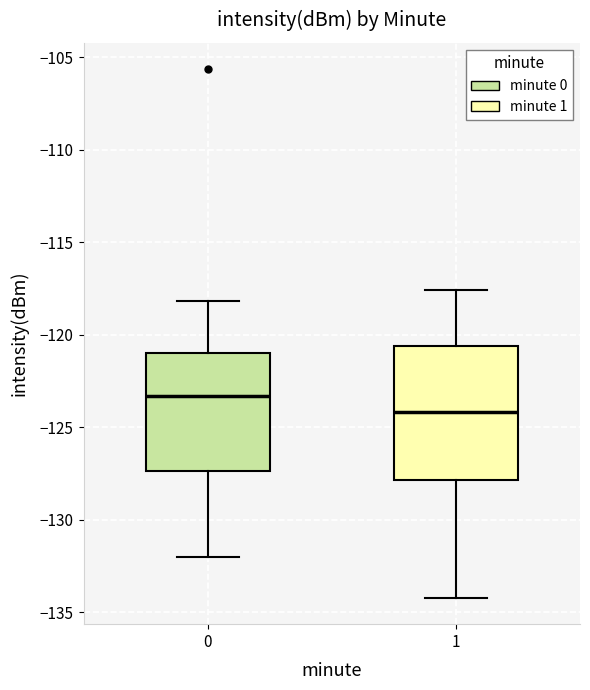

Where does the lower whisker of the box at x = 1 end on the y-axis? The values are not printed on the chart, so give them approximately, as read against the axis.

-134.0